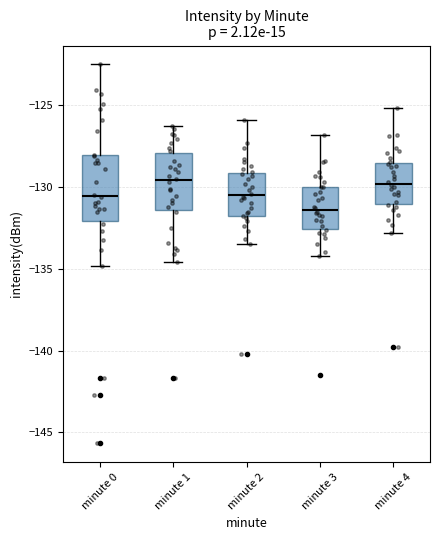

Where is the lower edge of the box for minute 4 on the y-axis? The values are not printed on the chart, so give them approximately, as read against the axis.

-131.0